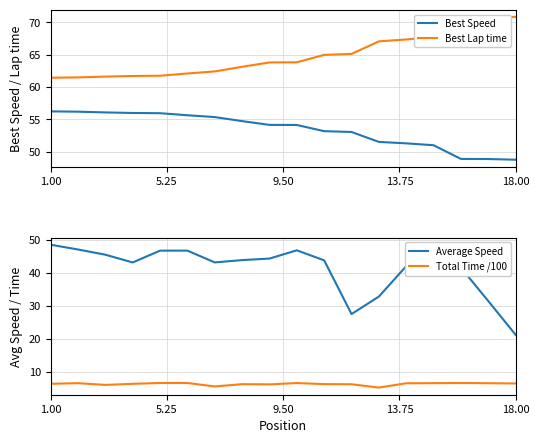

How many values in the Best Lap time series exceed 63?

11